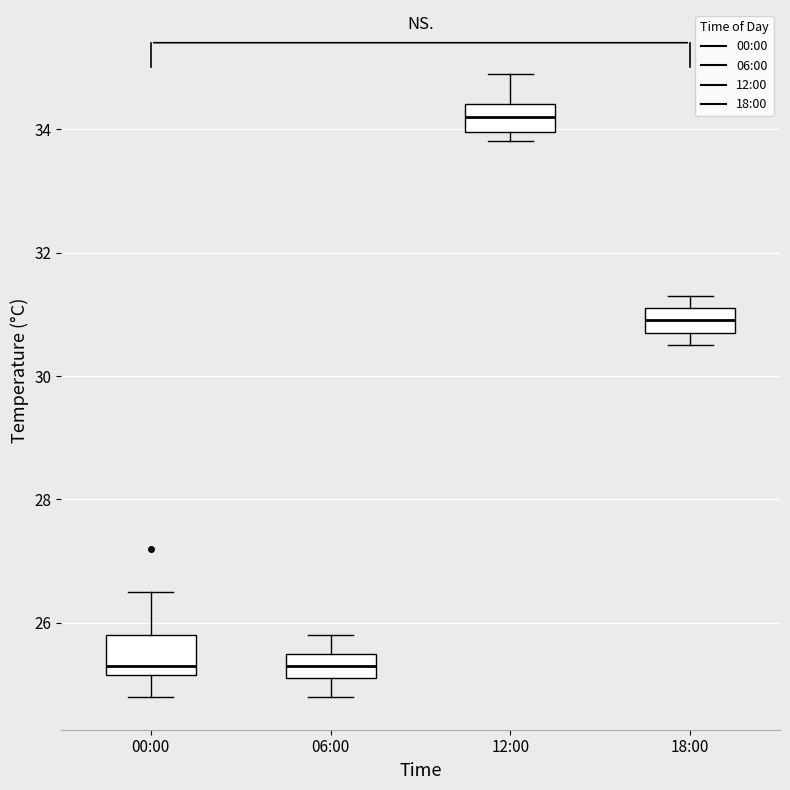

Reading left to right, transcribe this box plot: for each box, give where its median line is, the range the box spans, and where its two whiskers end, as read against the y-axis. The values are not printed on the chart, so give them approximately, as read against the axis.

00:00: median 25.4, box 25.2 to 25.8, whiskers 24.8 to 26.6
06:00: median 25.4, box 25.2 to 25.6, whiskers 24.8 to 25.8
12:00: median 34.2, box 34.0 to 34.4, whiskers 33.8 to 35.0
18:00: median 31.0, box 30.8 to 31.2, whiskers 30.6 to 31.4